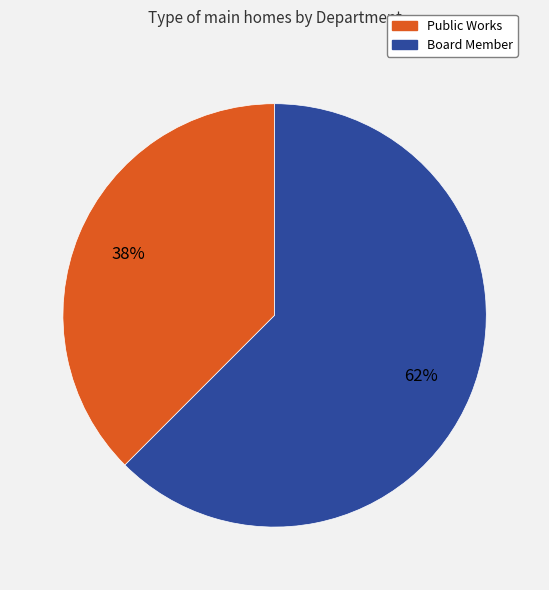

Does Public Works account for over 50% of the chart?

No